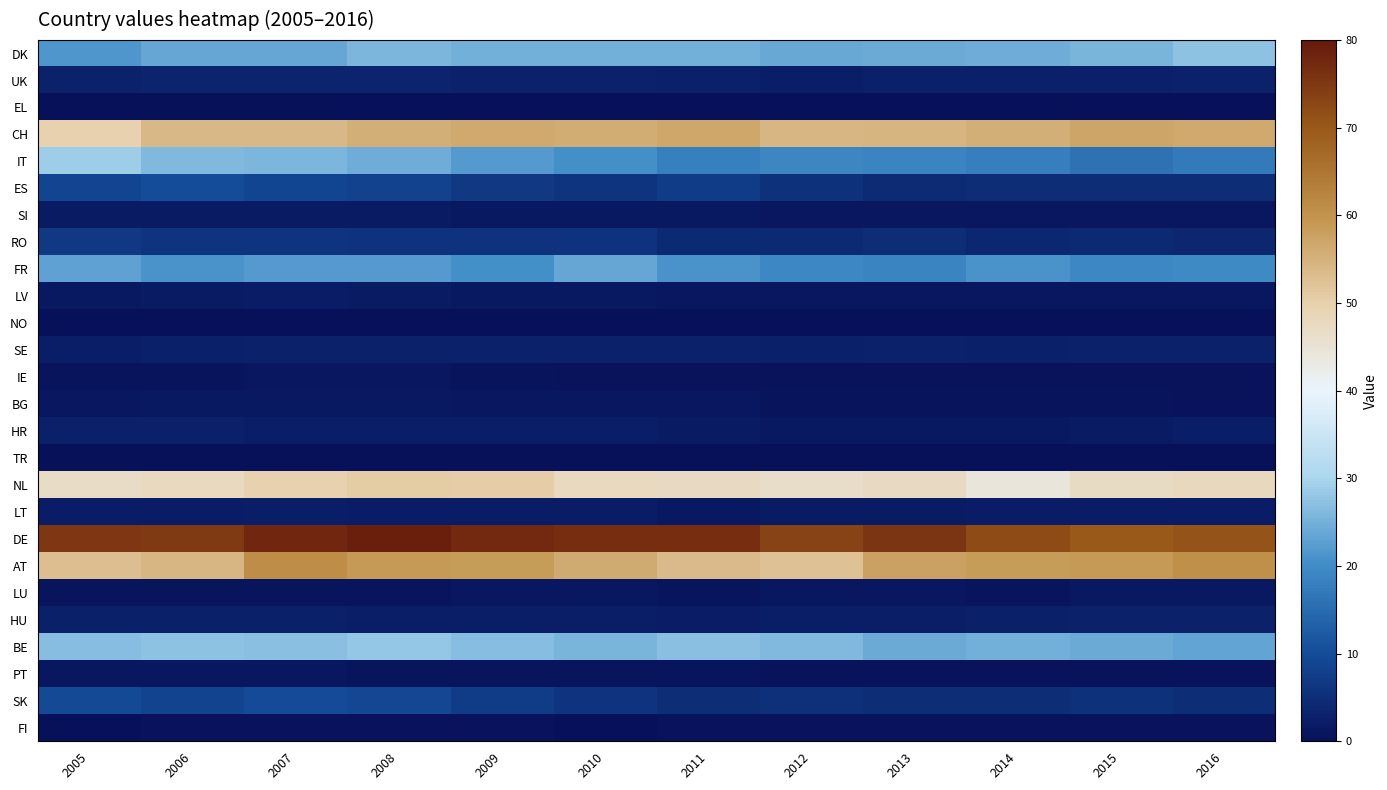

List the series in order of their peak value, lowest first.

NO, TR, EL, FI, IE, PT, BG, LU, SI, LV, LT, HR, HU, SE, UK, RO, SK, ES, FR, DK, BE, IT, NL, CH, AT, DE